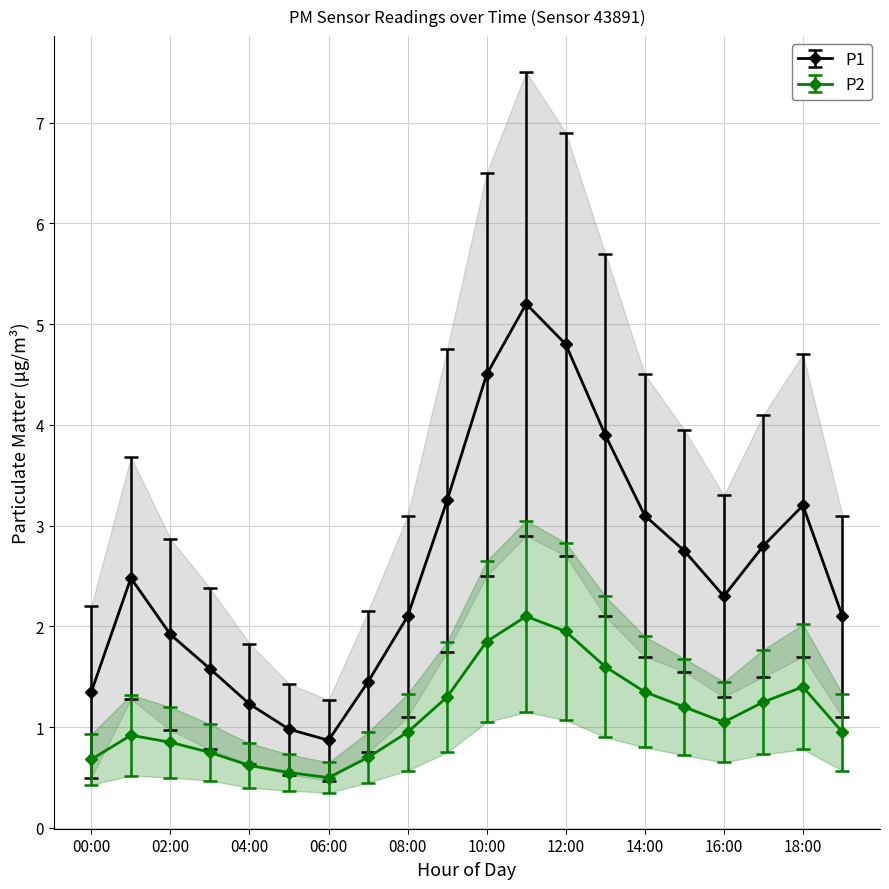

Is it true that P1 equals 3.1 at 14:00?

True